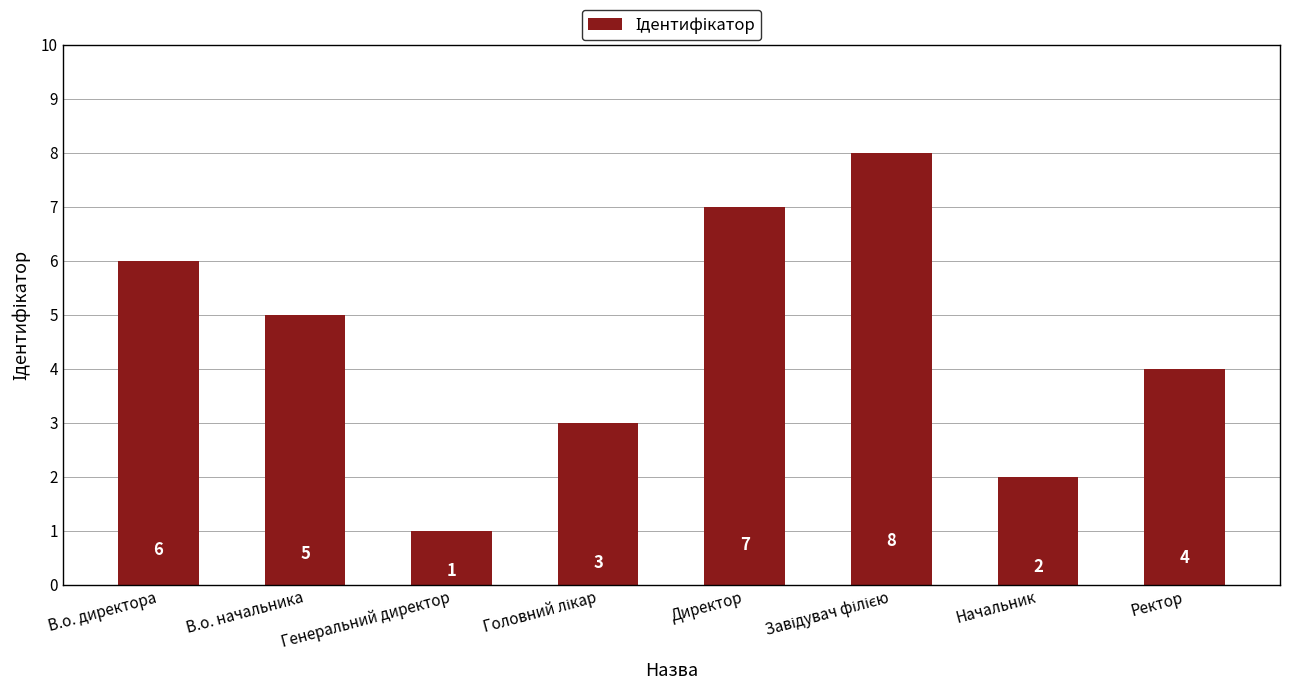

What is the greatest value displayed?

8